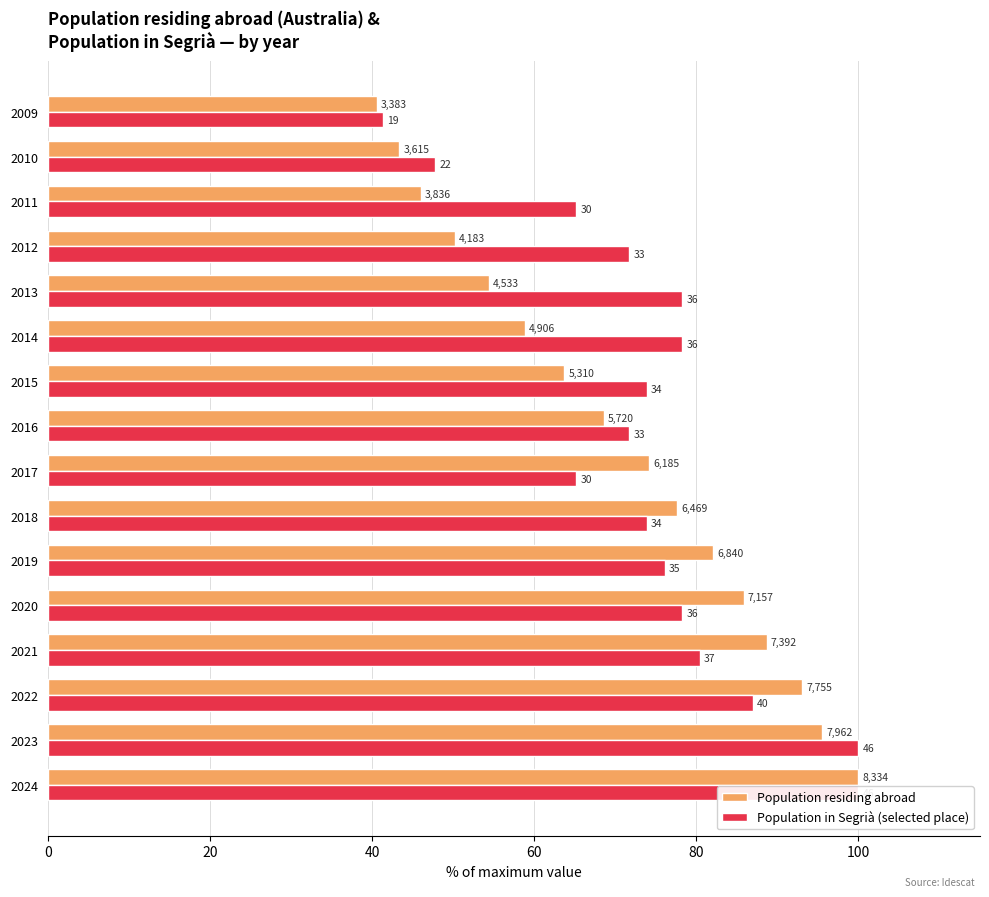

Between 2022 and 2014, which series saw the biggest shift?

Population residing abroad